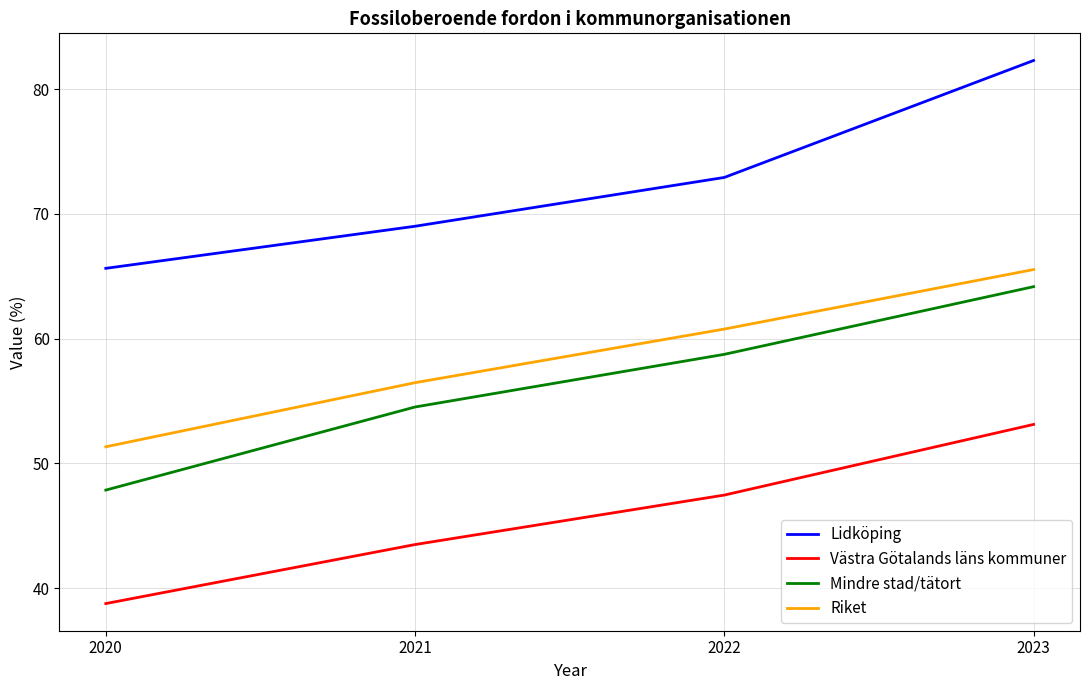

Read the Lidköping value at 2023.

82.3